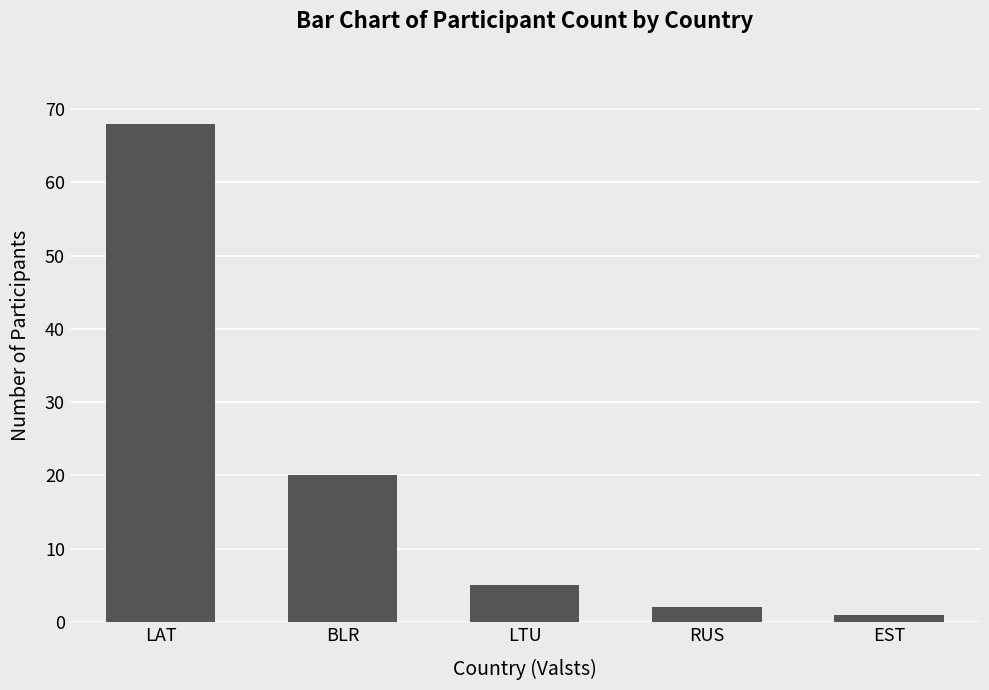

How many bars are there in total?

5